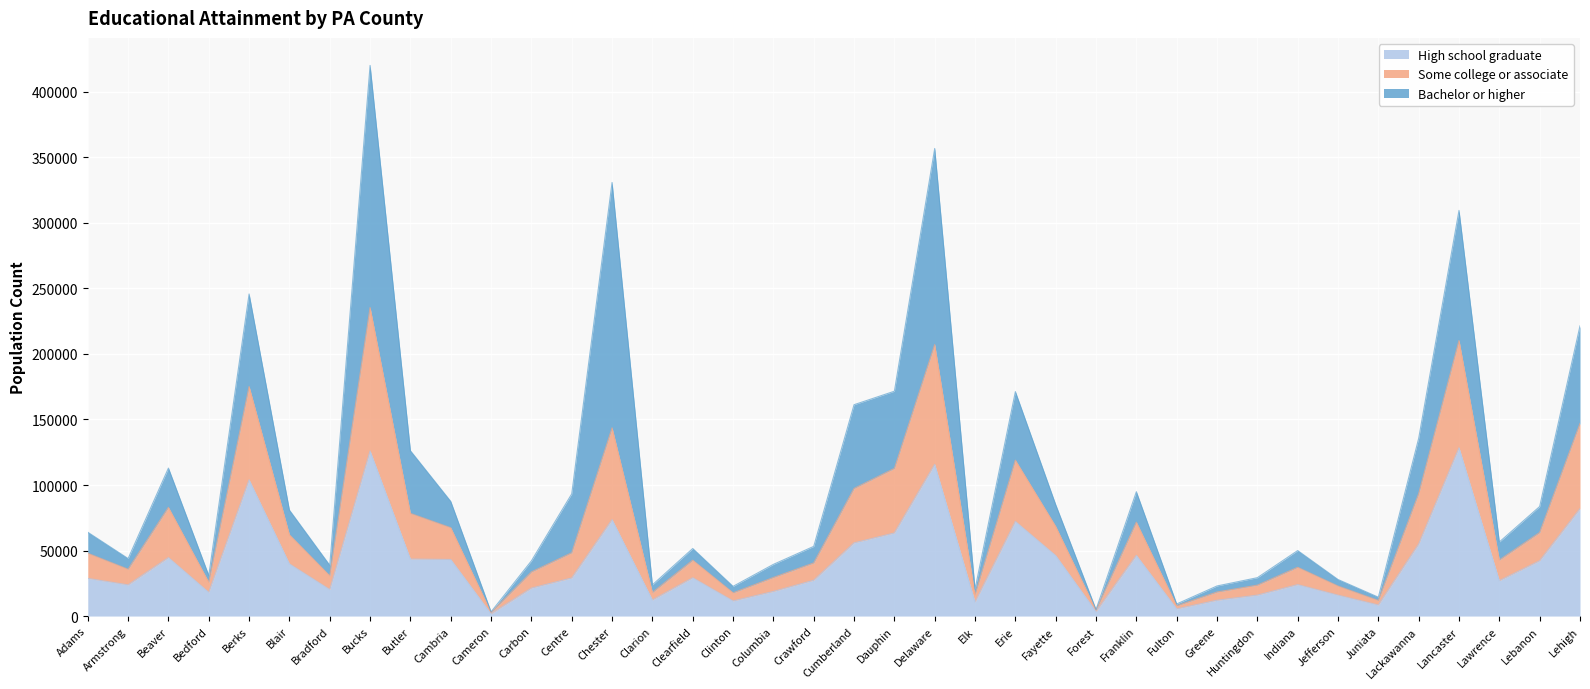

What is the lowest value of the High school graduate series?

1714